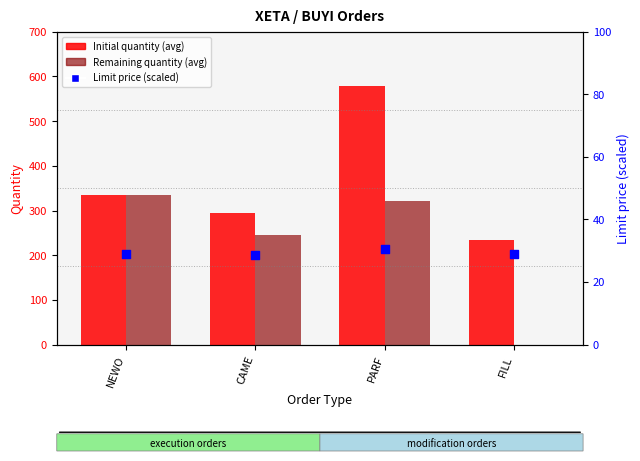

At which category is the sum across all series the highest?

PARF